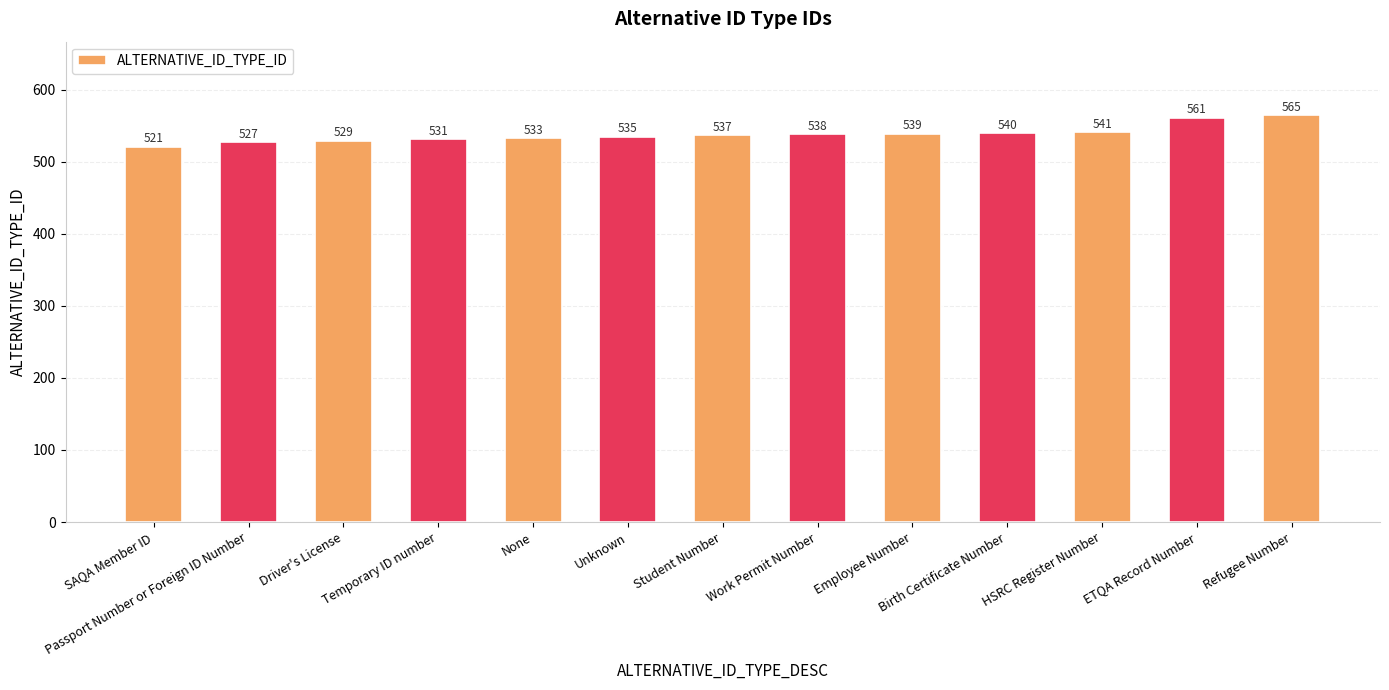

True or false: the data shows 531 at Temporary ID number.

True